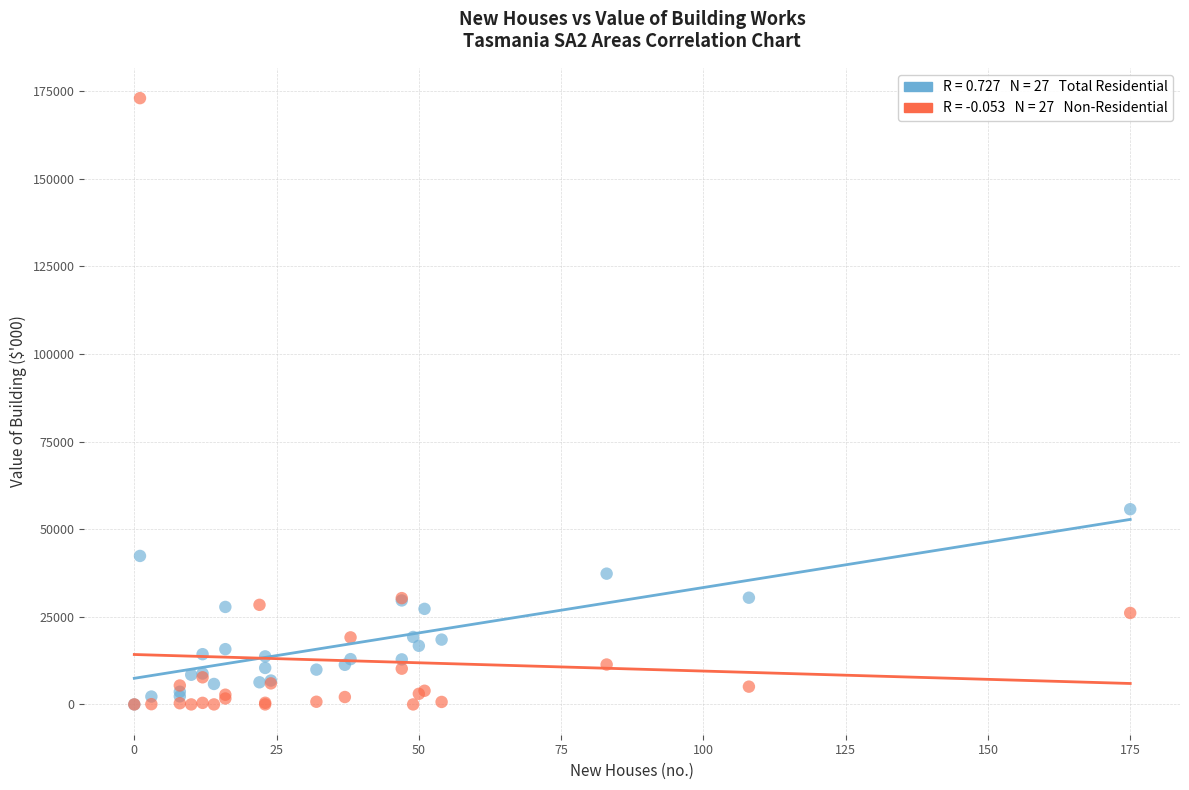

Across all series, what Y value is closest to 86520?

55713.4